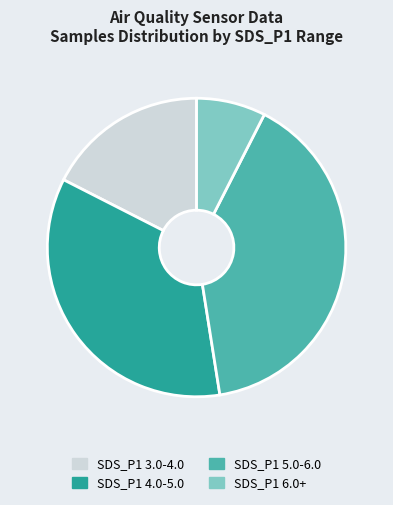

Which category has the biggest portion of the pie?

SDS_P1 5.0-6.0